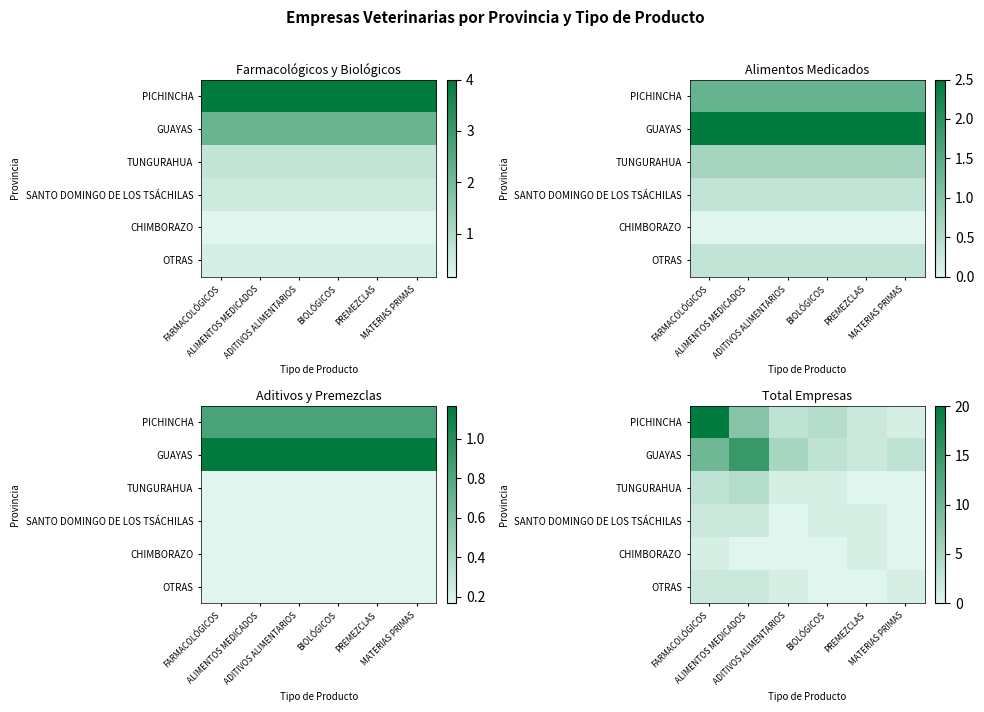

At FARMACOLÓGICOS, list the series in order from largest to smallest.

PICHINCHA, GUAYAS, TUNGURAHUA, SANTO DOMINGO DE LOS TSÁCHILAS, OTRAS, CHIMBORAZO